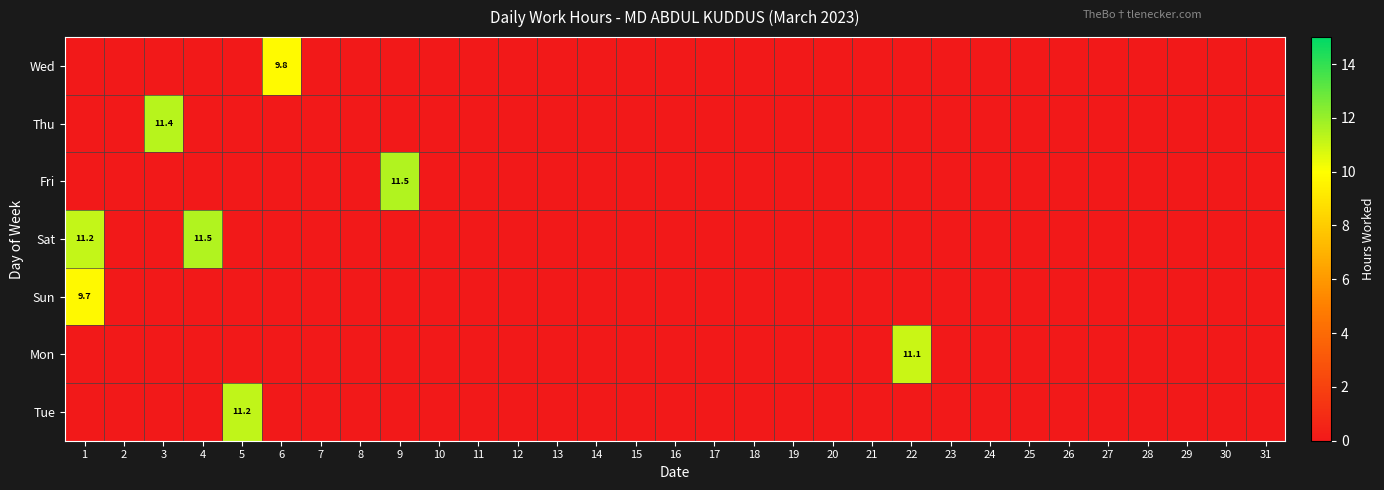

How many categories are shown in the chart?

31